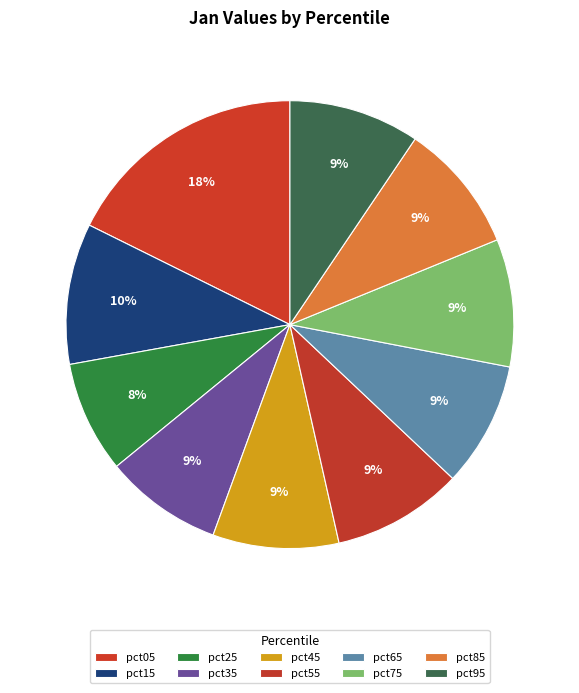

Rank the categories by value from highest to lowest.

pct05, pct15, pct95, pct55, pct85, pct75, pct45, pct65, pct35, pct25